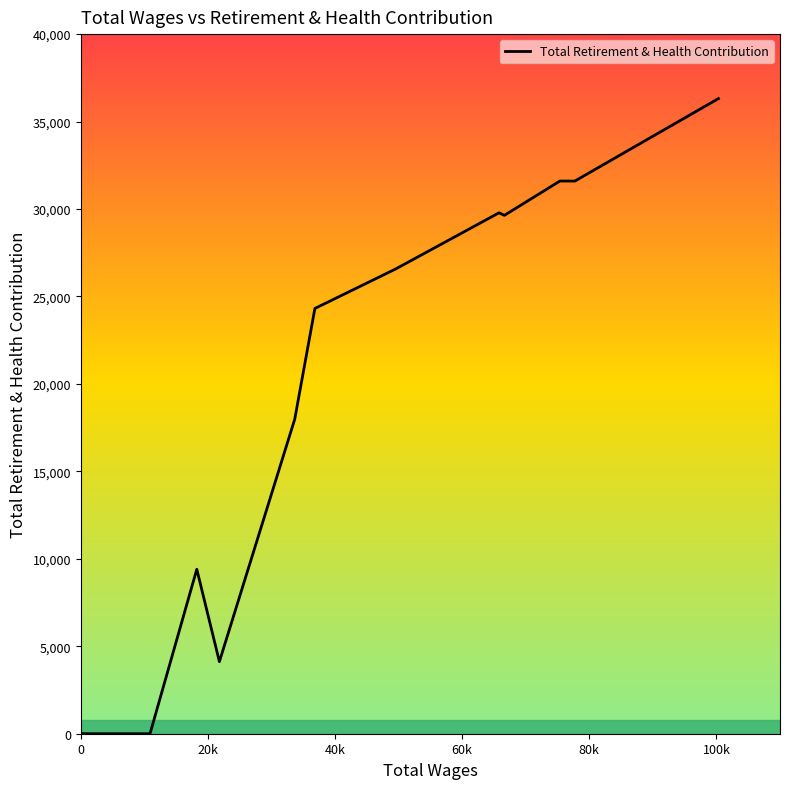

What is the difference between the maximum and minimum values?

36314